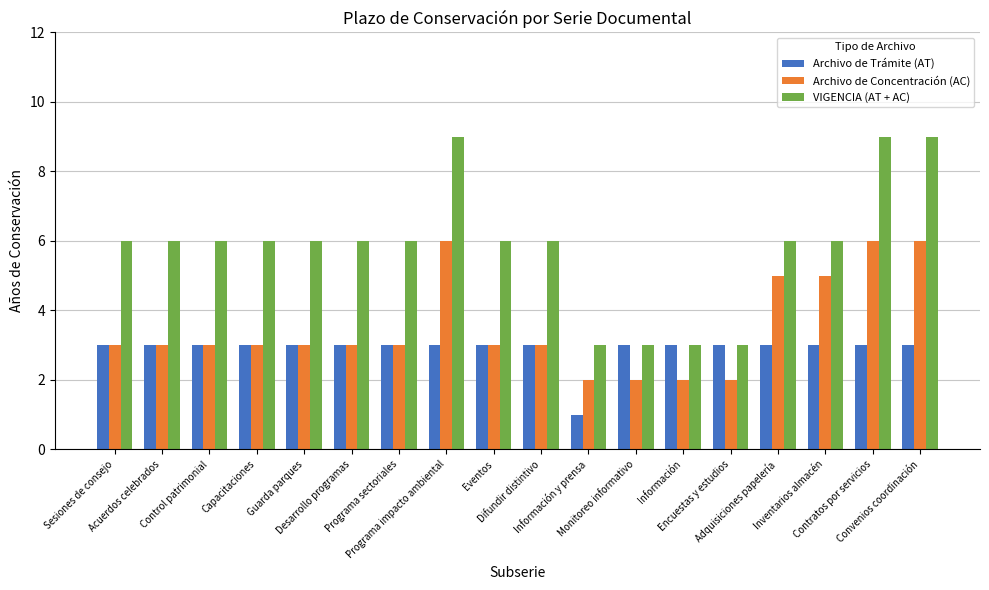

Count the number of data series in this chart.

3